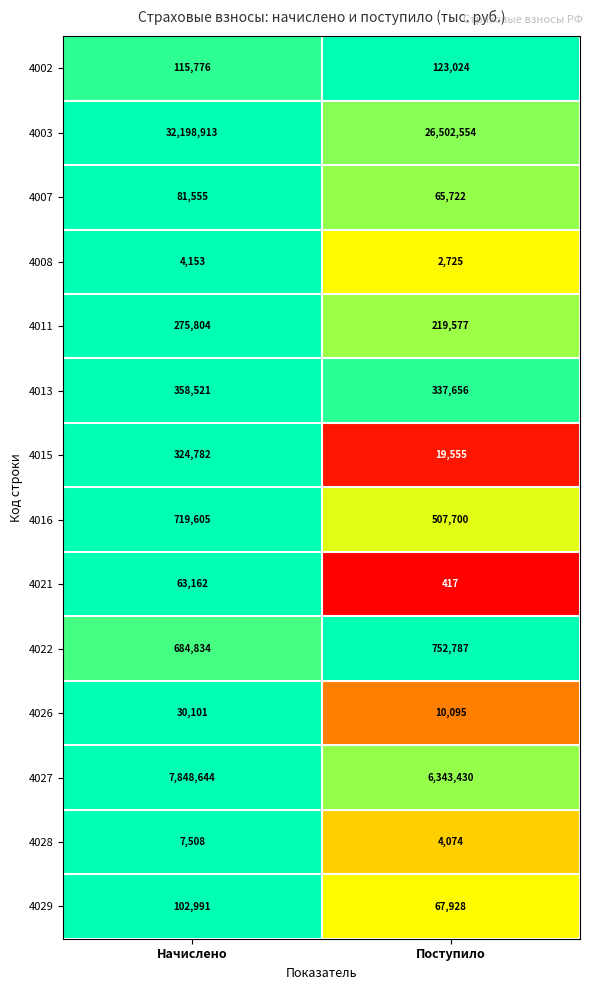

Which series has the largest range (max minus min)?

4003